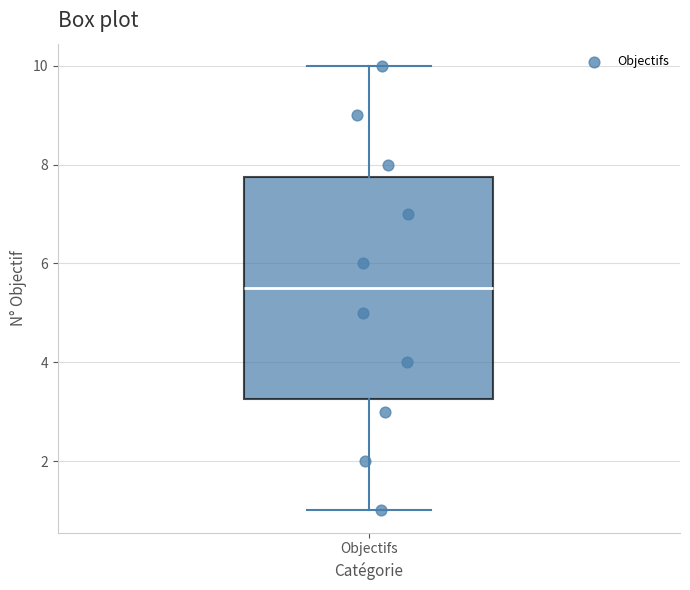

Read this box plot against the y-axis: the position of the median line, the range covered by the box, and the ends of both whiskers. The values are not printed on the chart, so give them approximately, as read against the axis.

median 5.6, box 3.2 to 7.8, whiskers 1.0 to 10.0